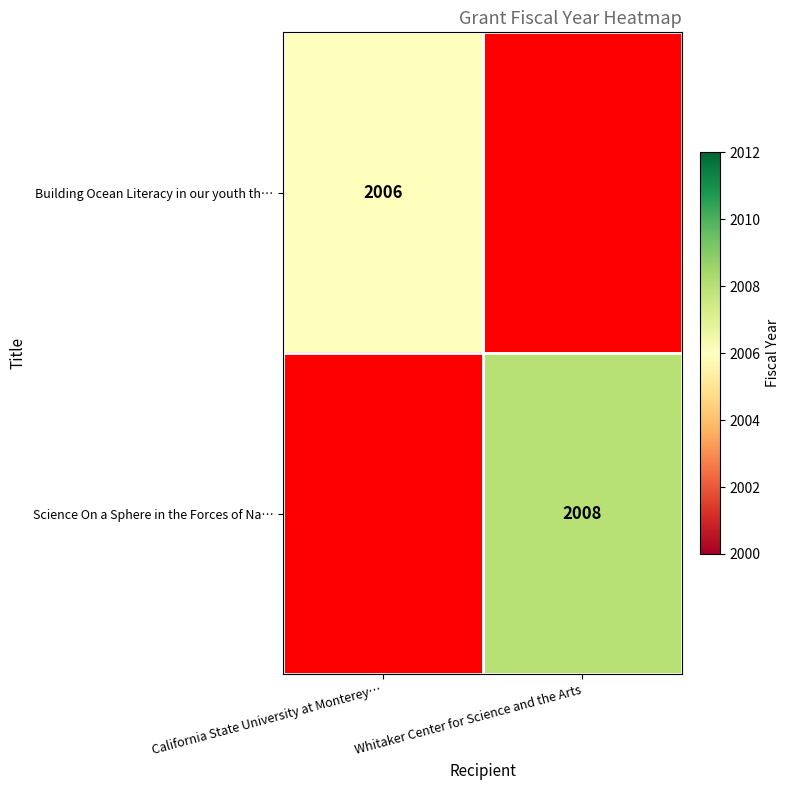

At how many categories does at least one series exceed 361?

2